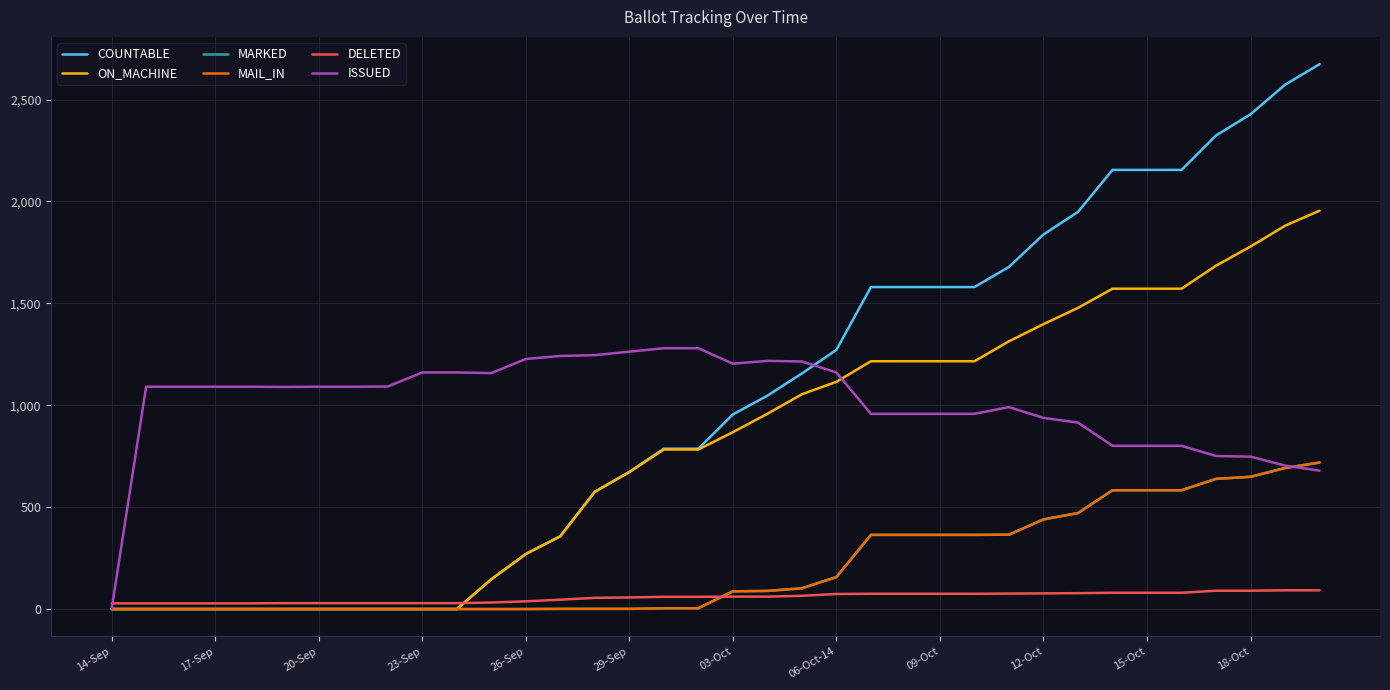

Does the chart have visible grid lines?

Yes